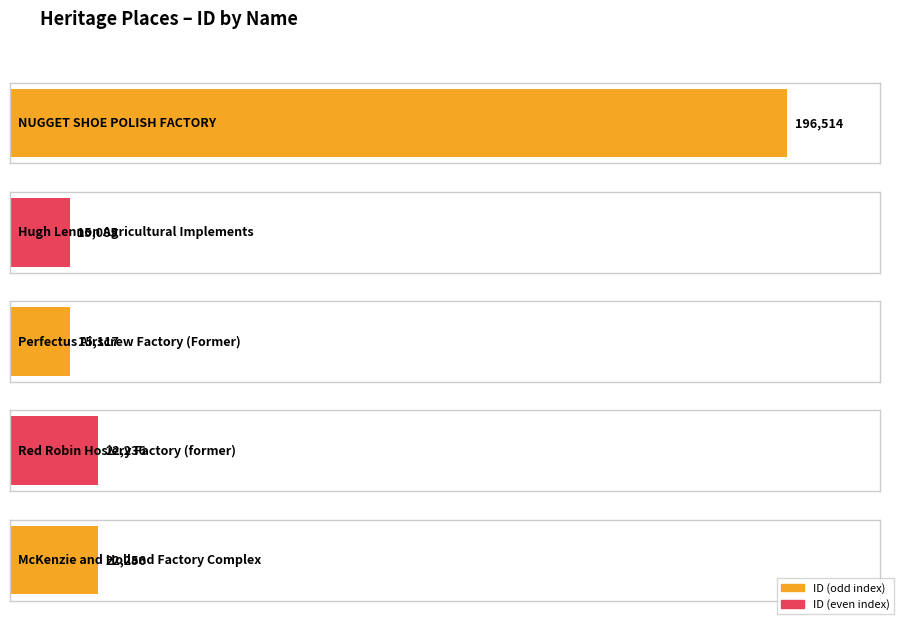

Reading left to right, what are all the values shown in this chart?

196514	15085	15117	22236	22256